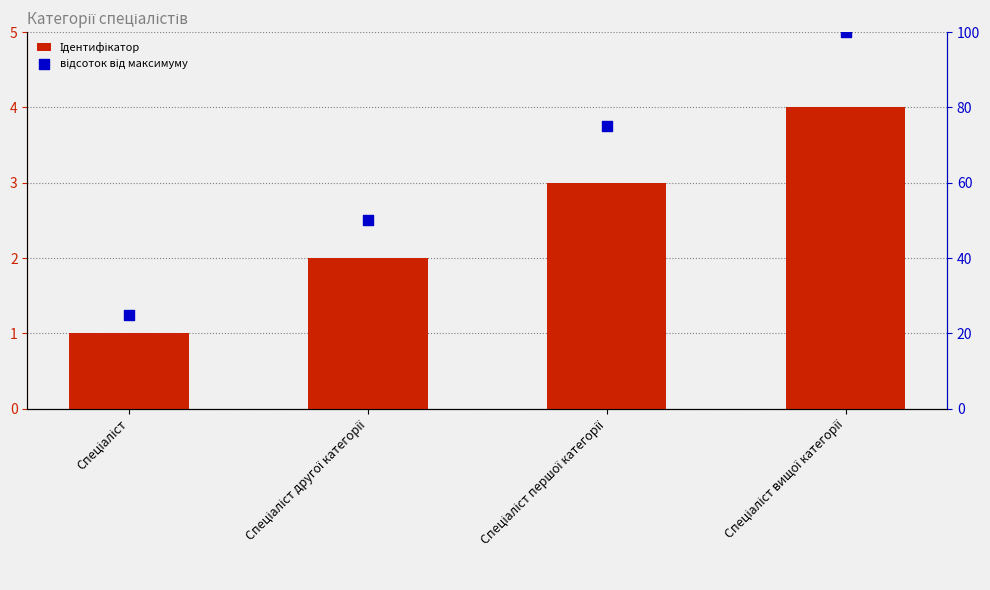

Which series contains the highest Y value?

відсоток від максимуму